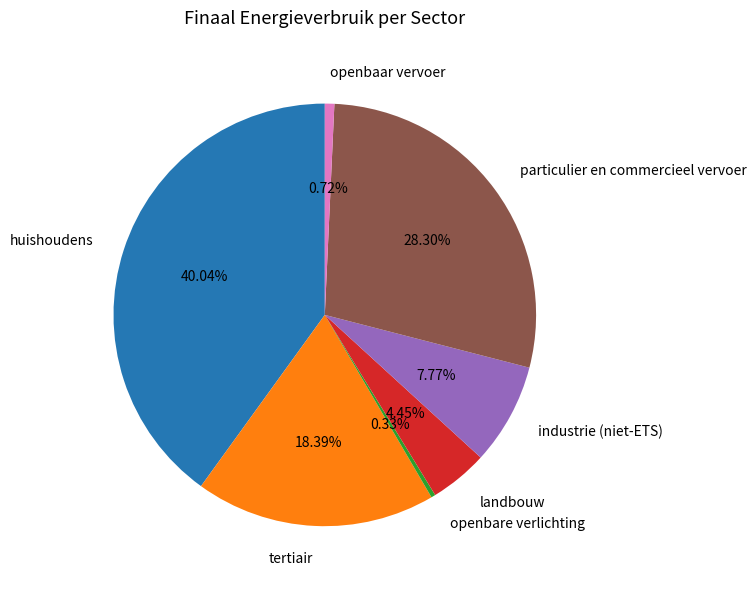

Which has a higher value, industrie (niet-ETS) or openbare verlichting?

industrie (niet-ETS)